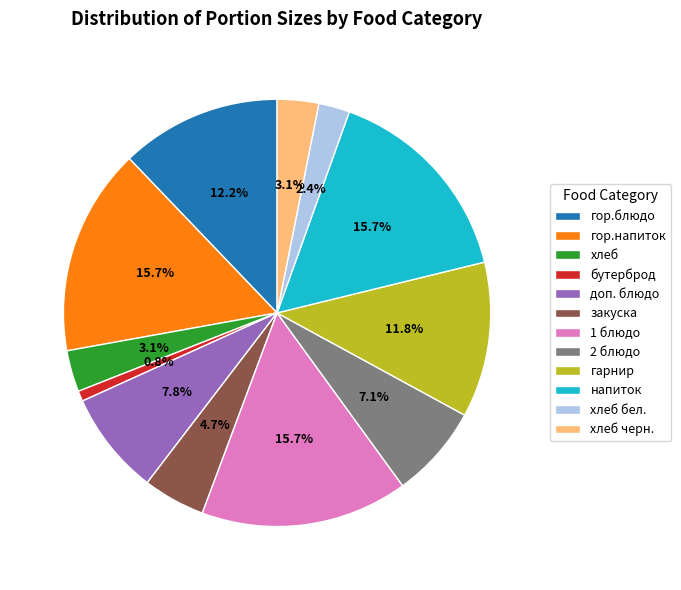

Which category has the smallest portion of the pie?

бутерброд